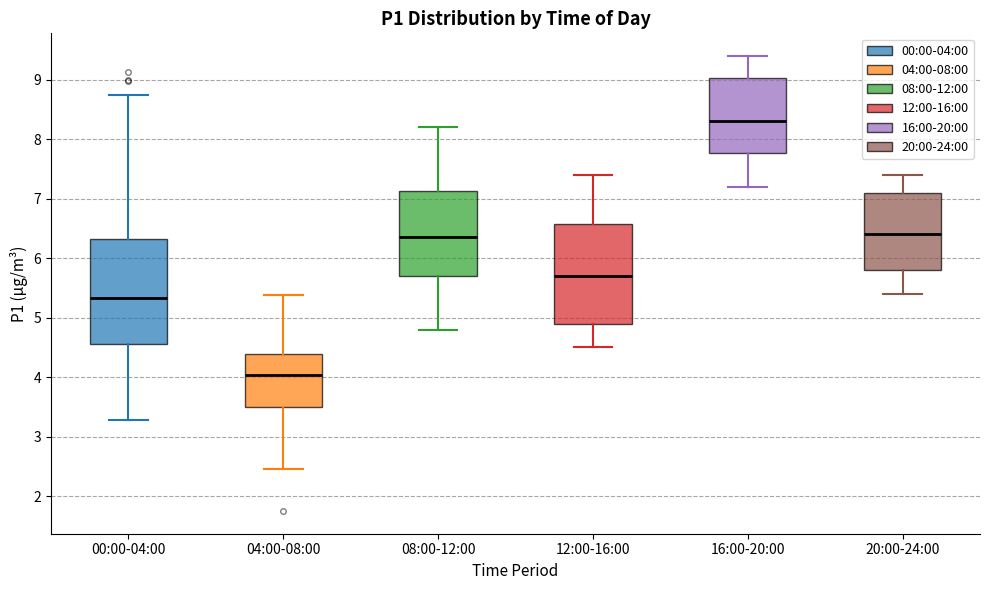

Reading left to right, read every box against the y-axis: the position of its median line, the range the box covers, and the ends of its whiskers. The values are not printed on the chart, so give them approximately, as read against the axis.

00:00-04:00: median 5.3, box 4.6 to 6.3, whiskers 3.3 to 8.8
04:00-08:00: median 4.0, box 3.5 to 4.4, whiskers 2.5 to 5.4
08:00-12:00: median 6.4, box 5.7 to 7.1, whiskers 4.8 to 8.2
12:00-16:00: median 5.7, box 4.9 to 6.6, whiskers 4.5 to 7.4
16:00-20:00: median 8.3, box 7.8 to 9.0, whiskers 7.2 to 9.4
20:00-24:00: median 6.4, box 5.8 to 7.1, whiskers 5.4 to 7.4